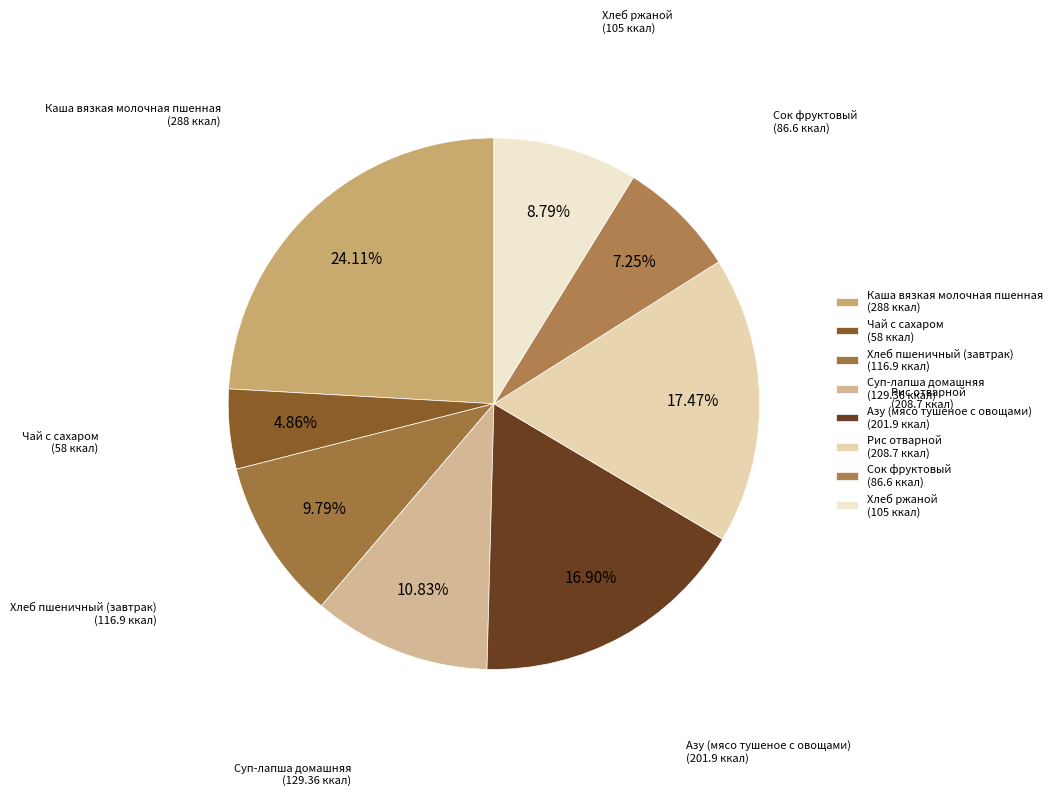

Does Азу (мясо тушеное с овощами) account for over 50% of the chart?

No